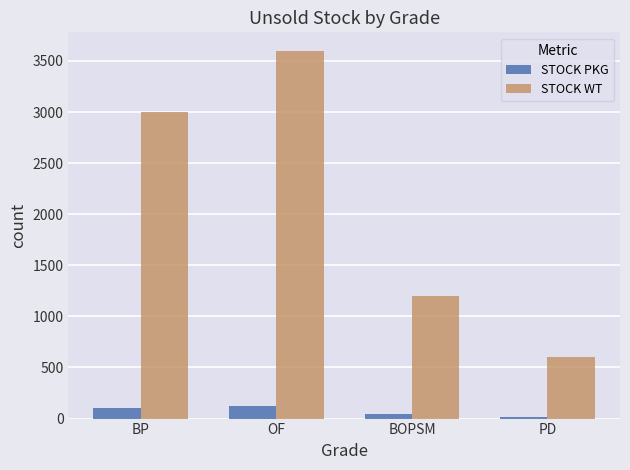

Which category has the highest value in the STOCK WT series?

OF